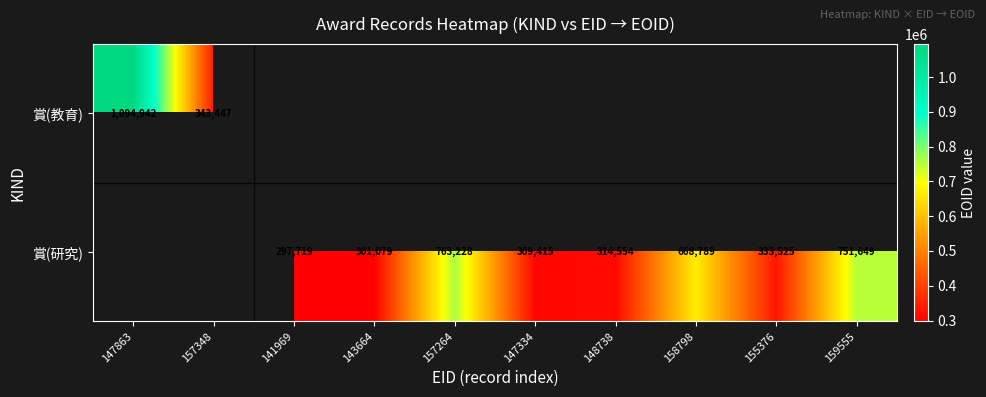

Is it true that 賞(教育) equals 343447 at 157348?

True